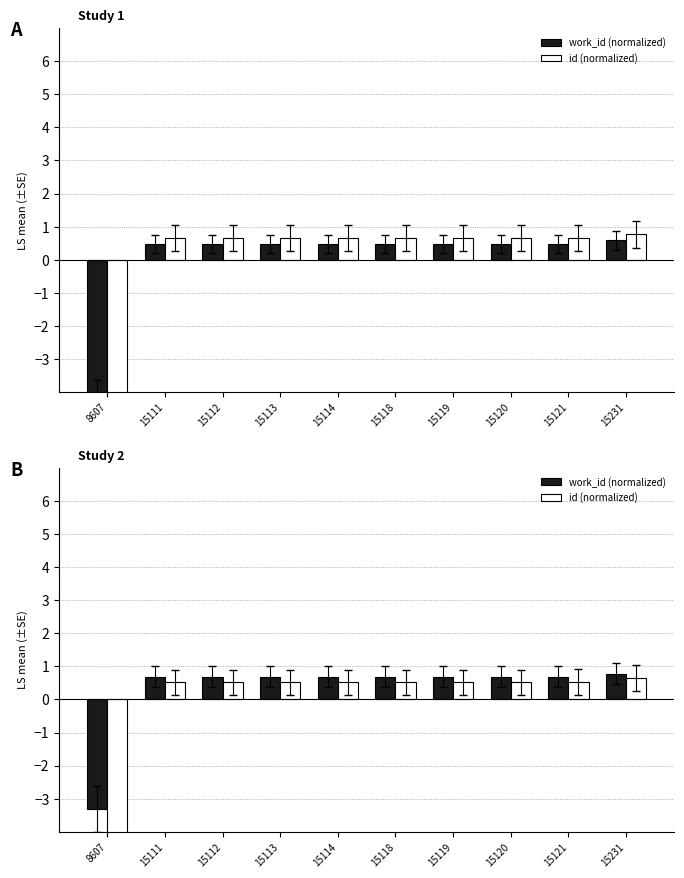

How many categories are shown in the chart?

10